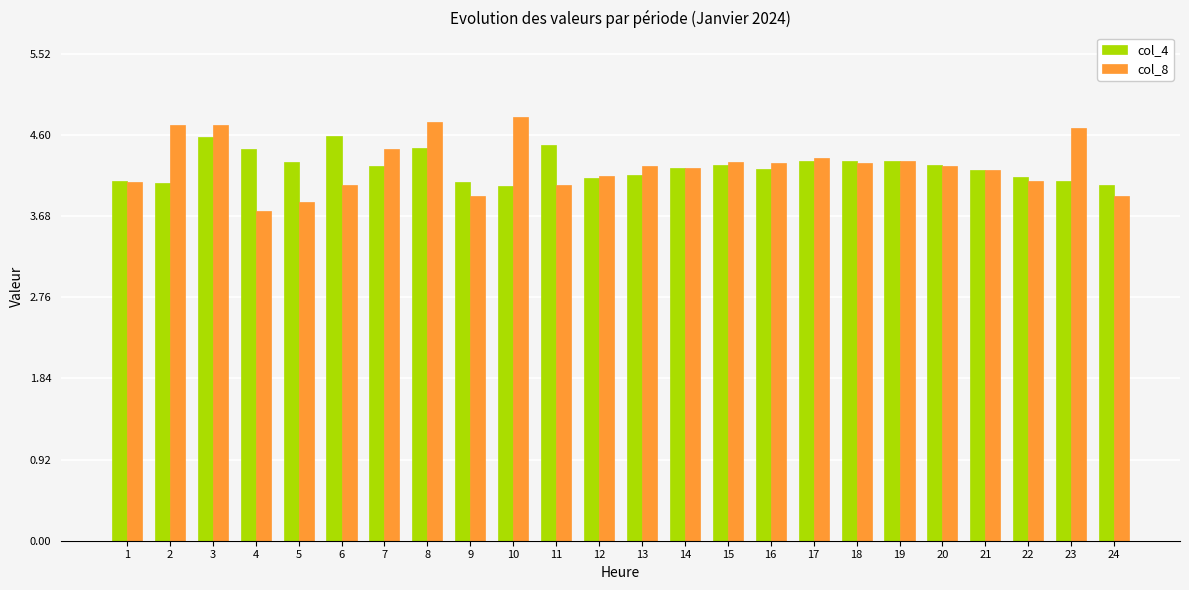

What is the value of the col_4 bar at the 11th from the left?

4.5